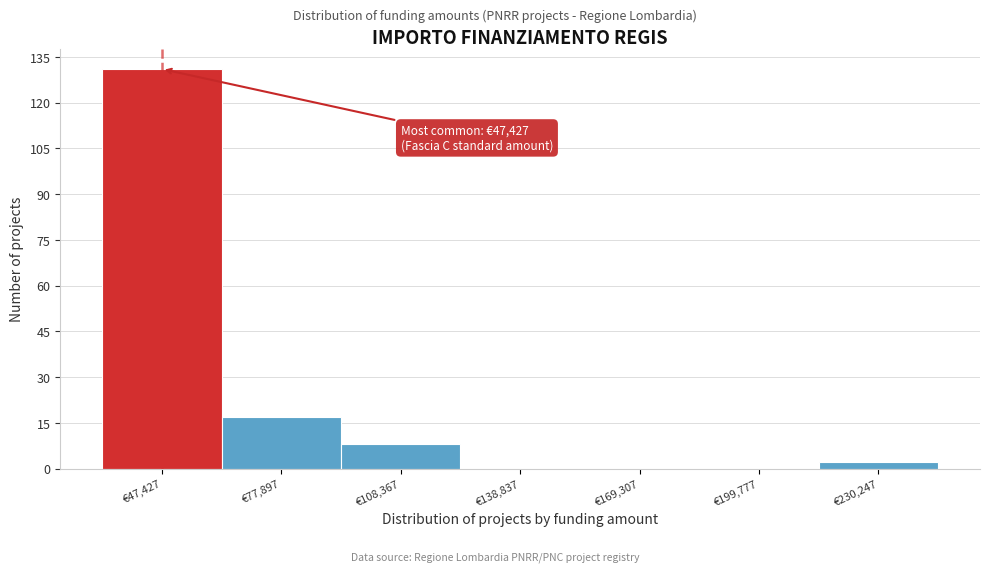

Reading right to left, extract all data points from this chart.

€230,247=2	€199,777=0	€169,307=0	€138,837=0	€108,367=8	€77,897=17	€47,427=131